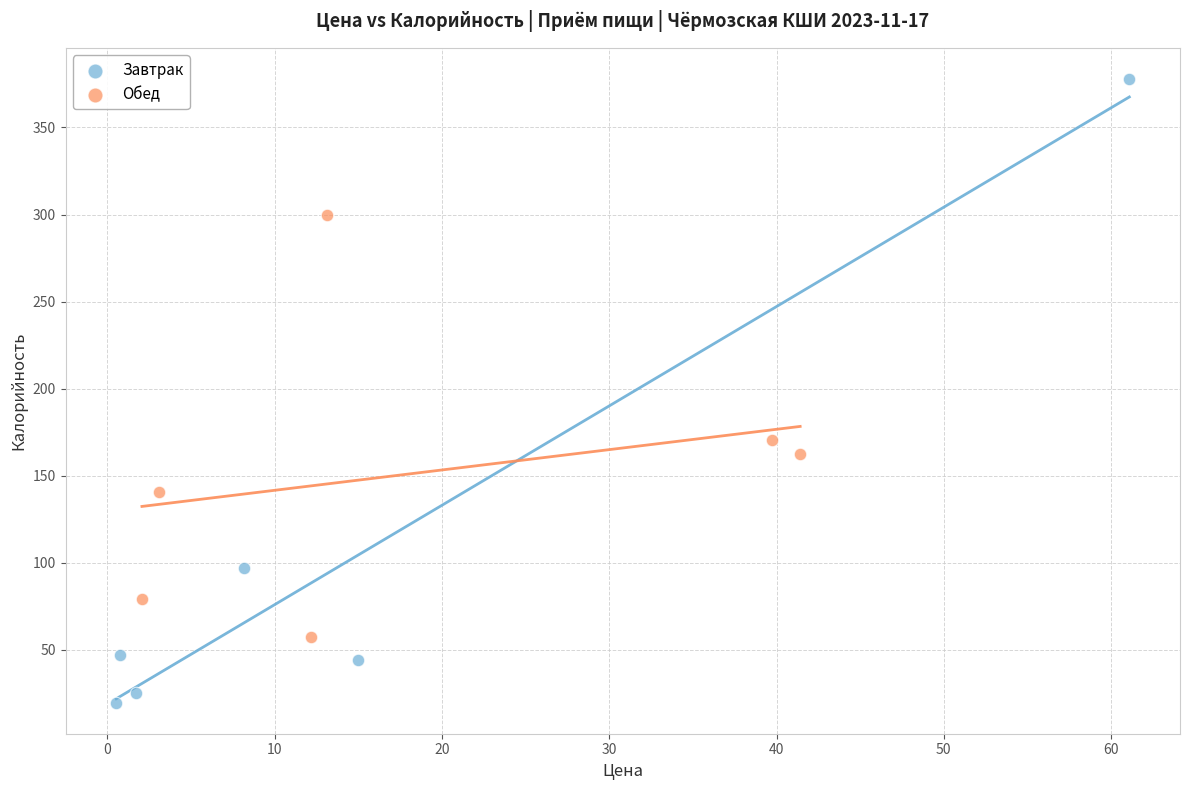

What are all the series names shown in the legend?

Завтрак, Обед